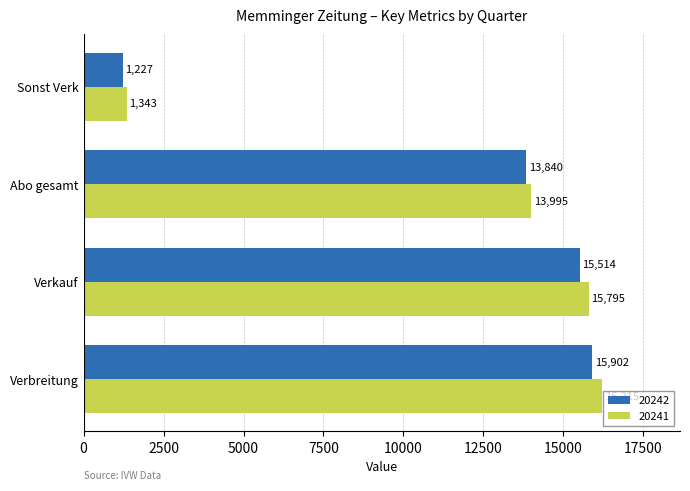

What are all the series names shown in the legend?

20242, 20241